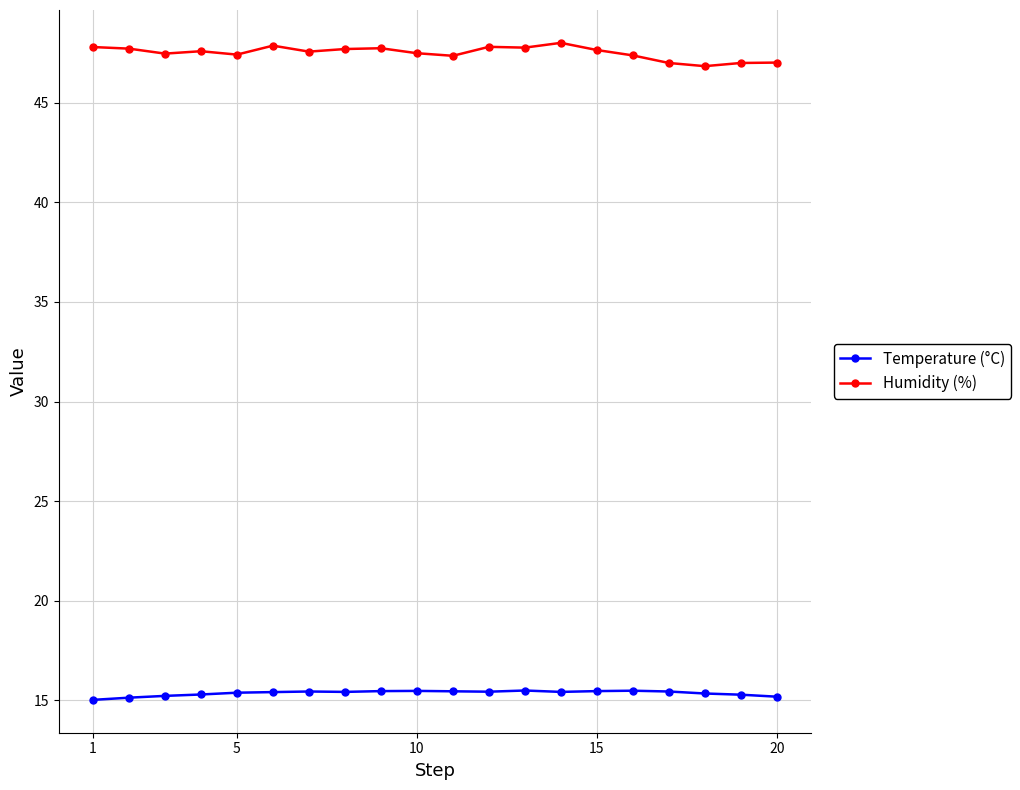

Which series has the largest range (max minus min)?

Humidity (%)